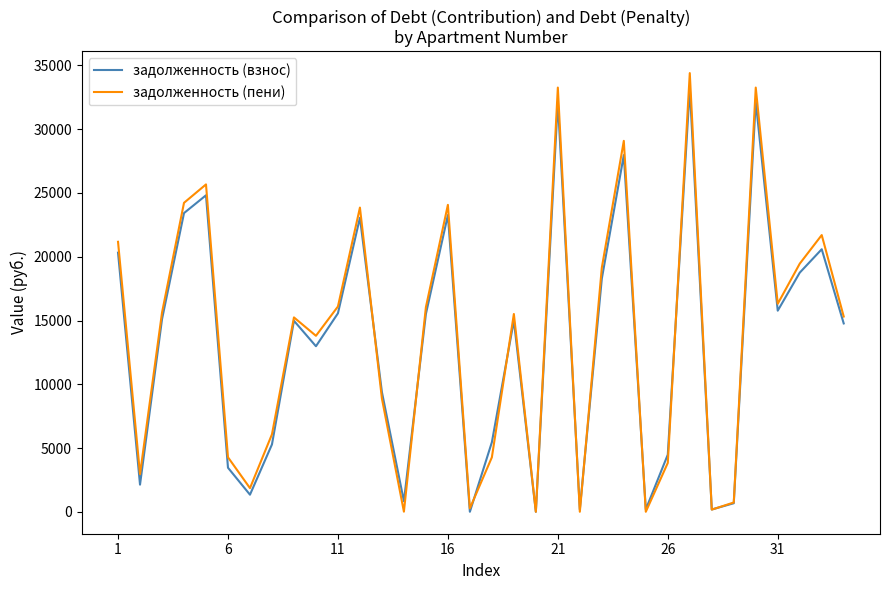

What is the maximum value shown in the chart?

34402.4